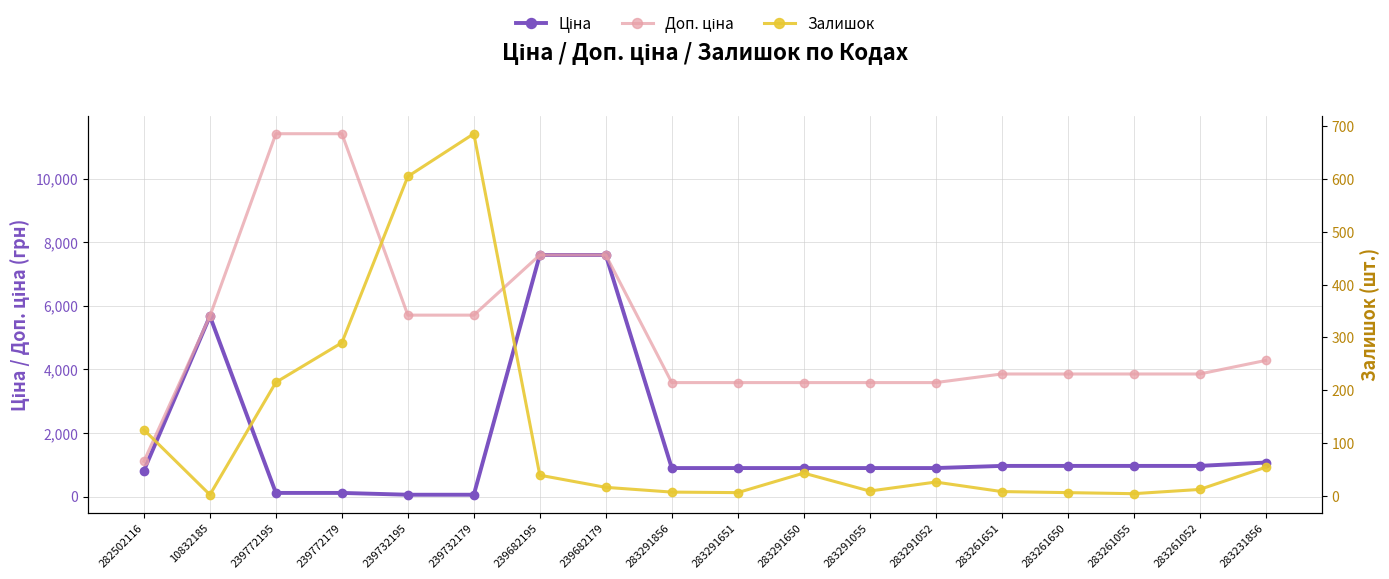

Between which two adjacent categories do Залишок and Ціна first intersect?

10832185 and 239772195